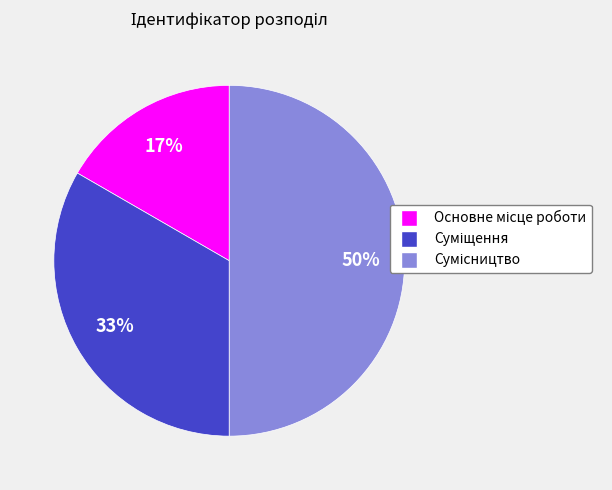

To the nearest percent, what is the average slice percentage?

33%